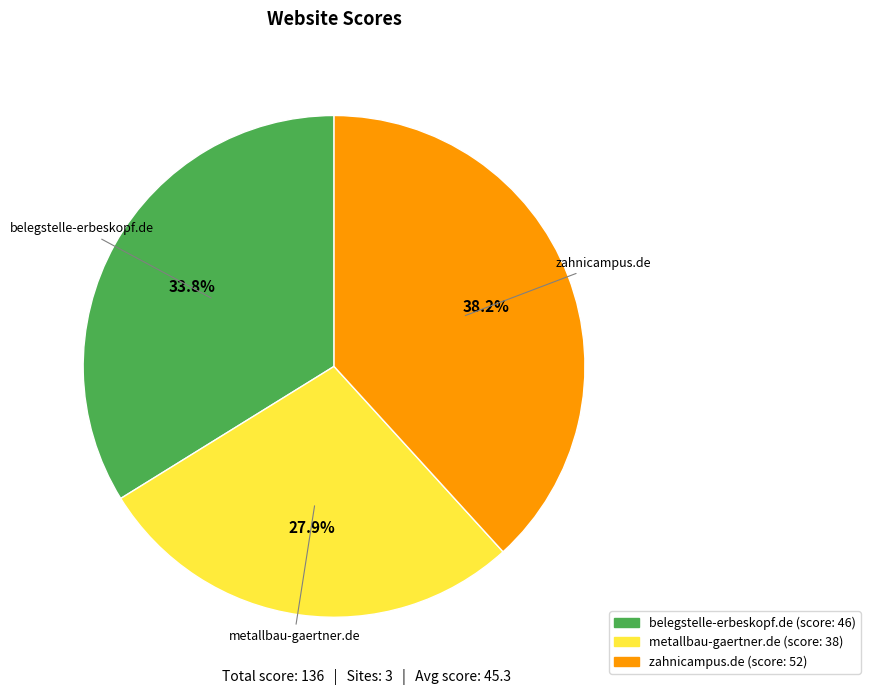

What is the ratio of the value at metallbau-gaertner.de to the value at zahnicampus.de?

0.7